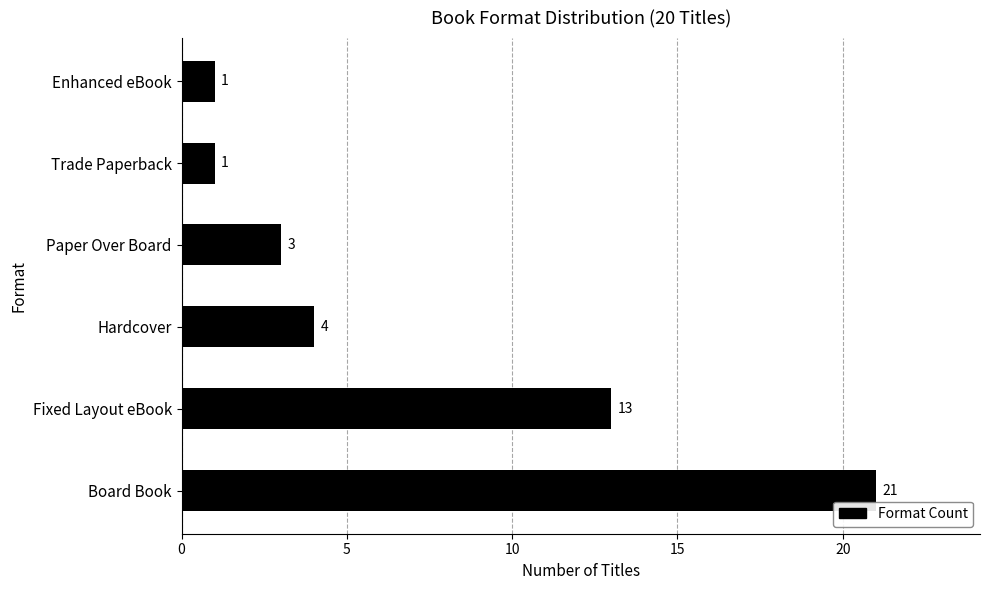

Does the chart contain any negative values?

No